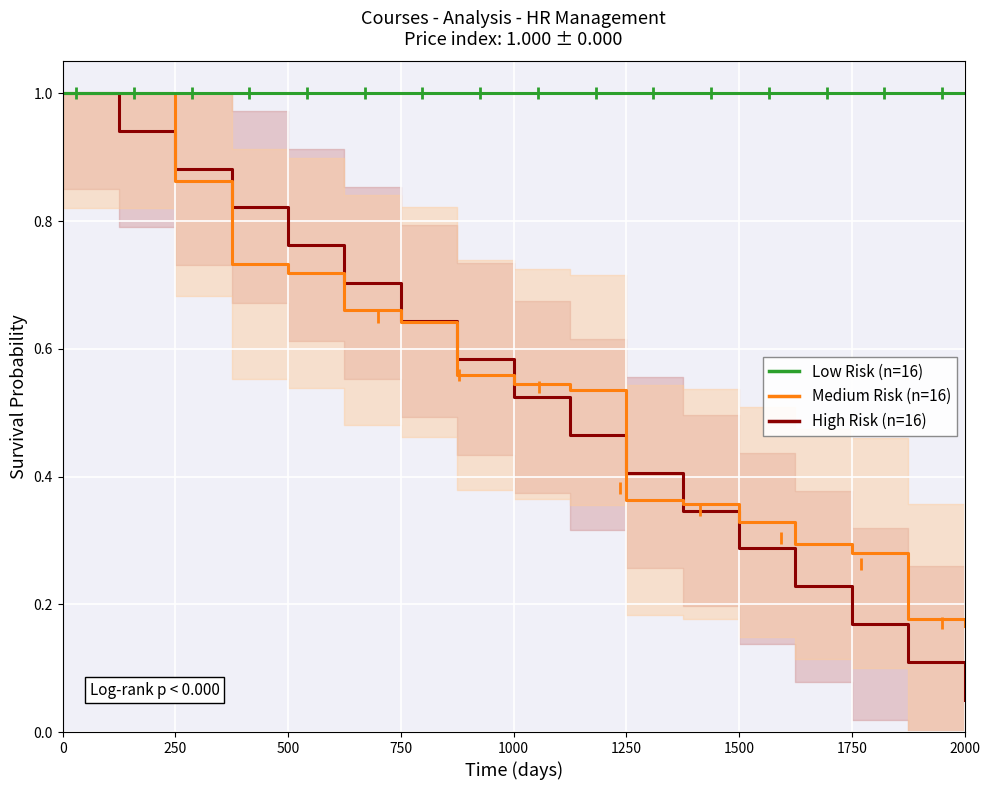

How many lines are shown in the chart?

3